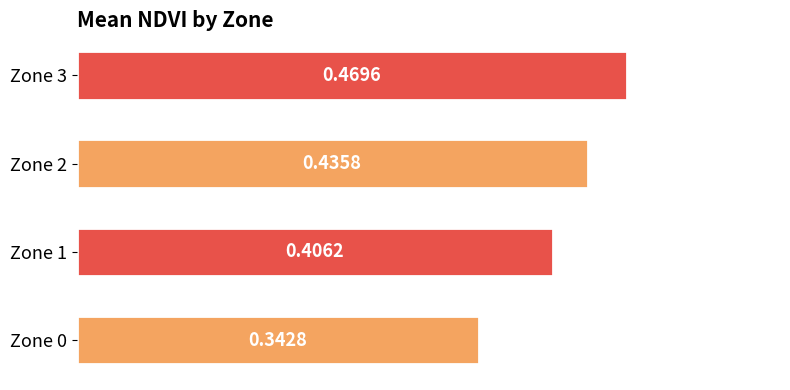

Which has a higher value, Zone 0 or Zone 1?

Zone 1